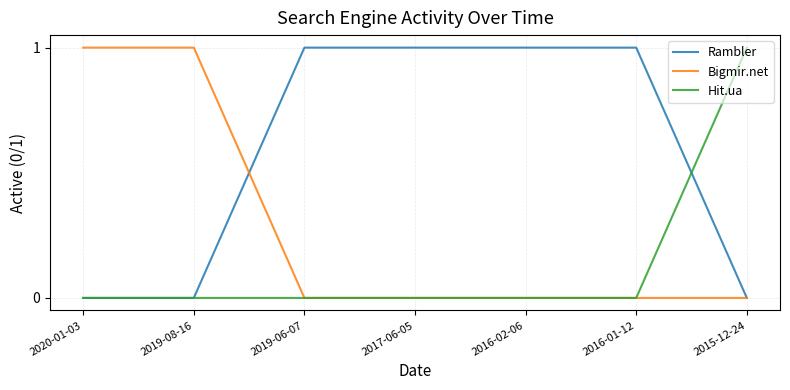

What position from the right is 2016-01-12?

2